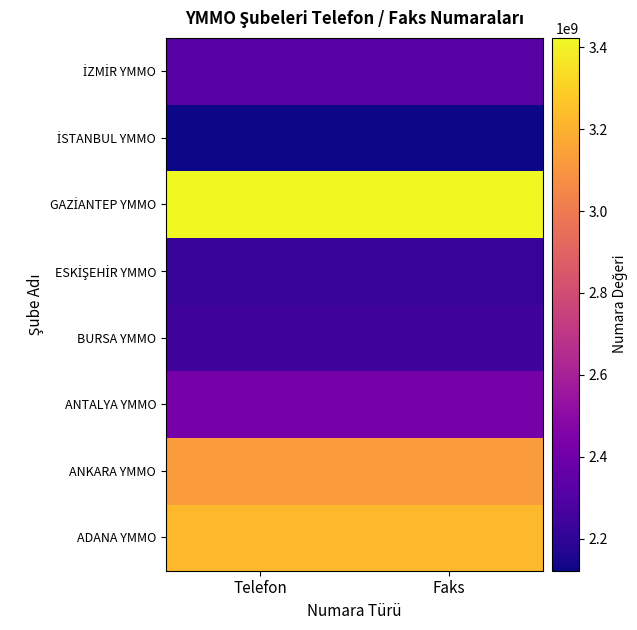

What is the minimum value shown in the chart?

2122516050